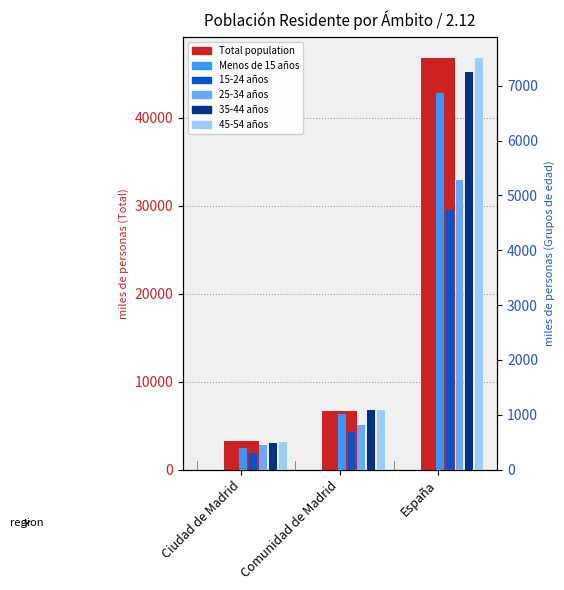

True or false: Total (miles) has a value of 3241.9 at Ciudad de Madrid.

True